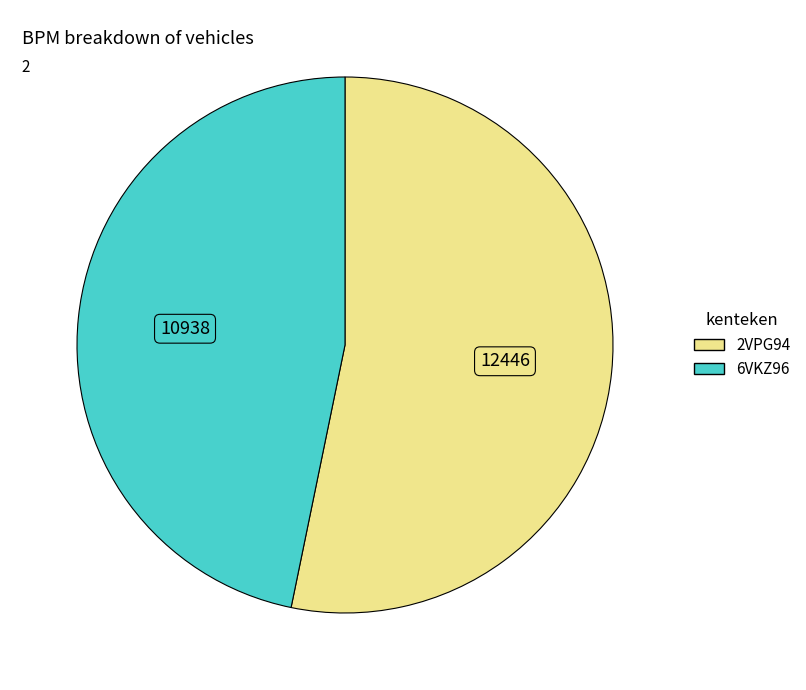

The 2VPG94 slice represents 53% of the pie. True or false?

True